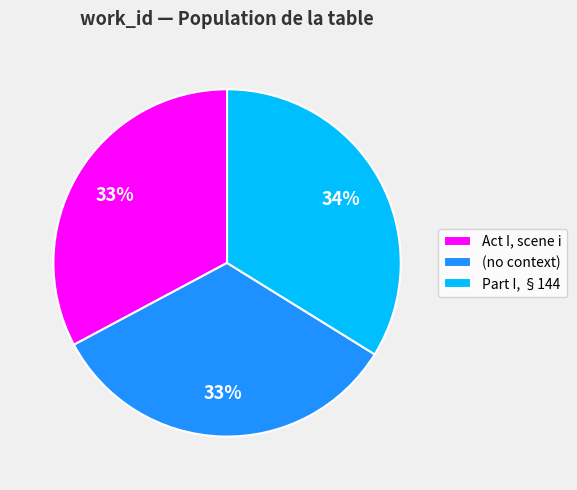

Do Part I, §144 and Act I, scene i together represent more than half of the pie?

Yes